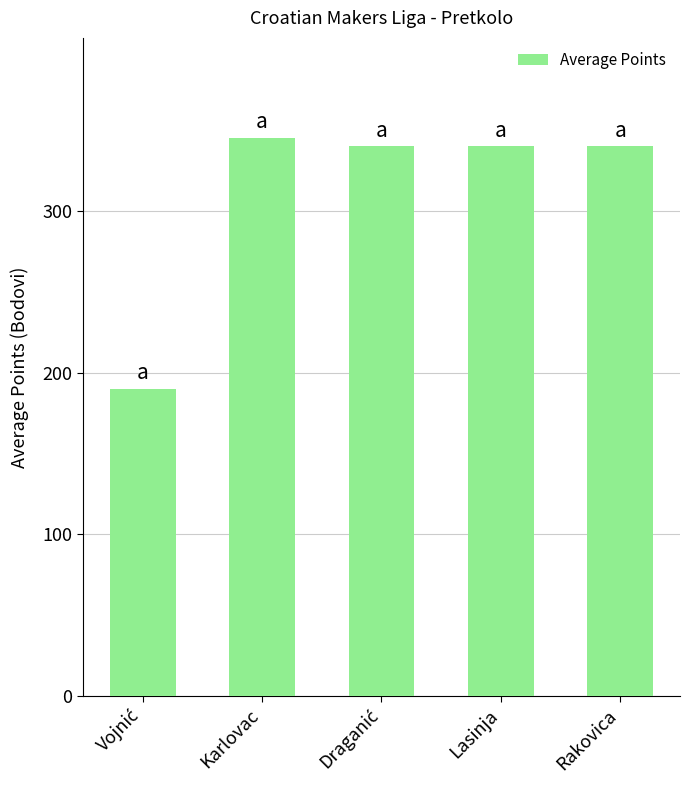

What is the label of the 4th bar from the left?

Lasinja